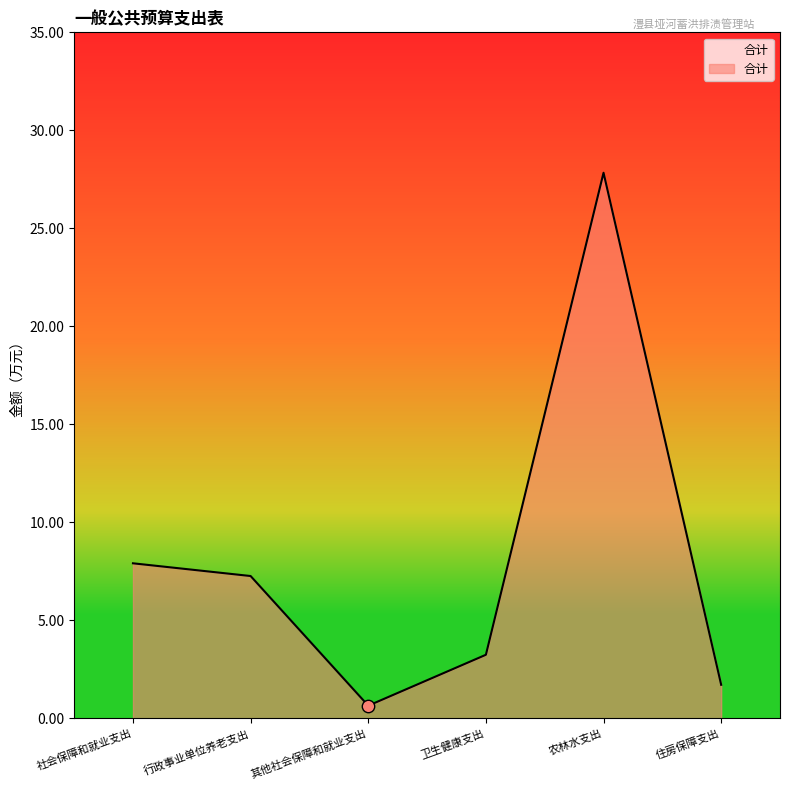

What is the ratio of the value at 行政事业单位养老支出 to the value at 卫生健康支出?

2.2